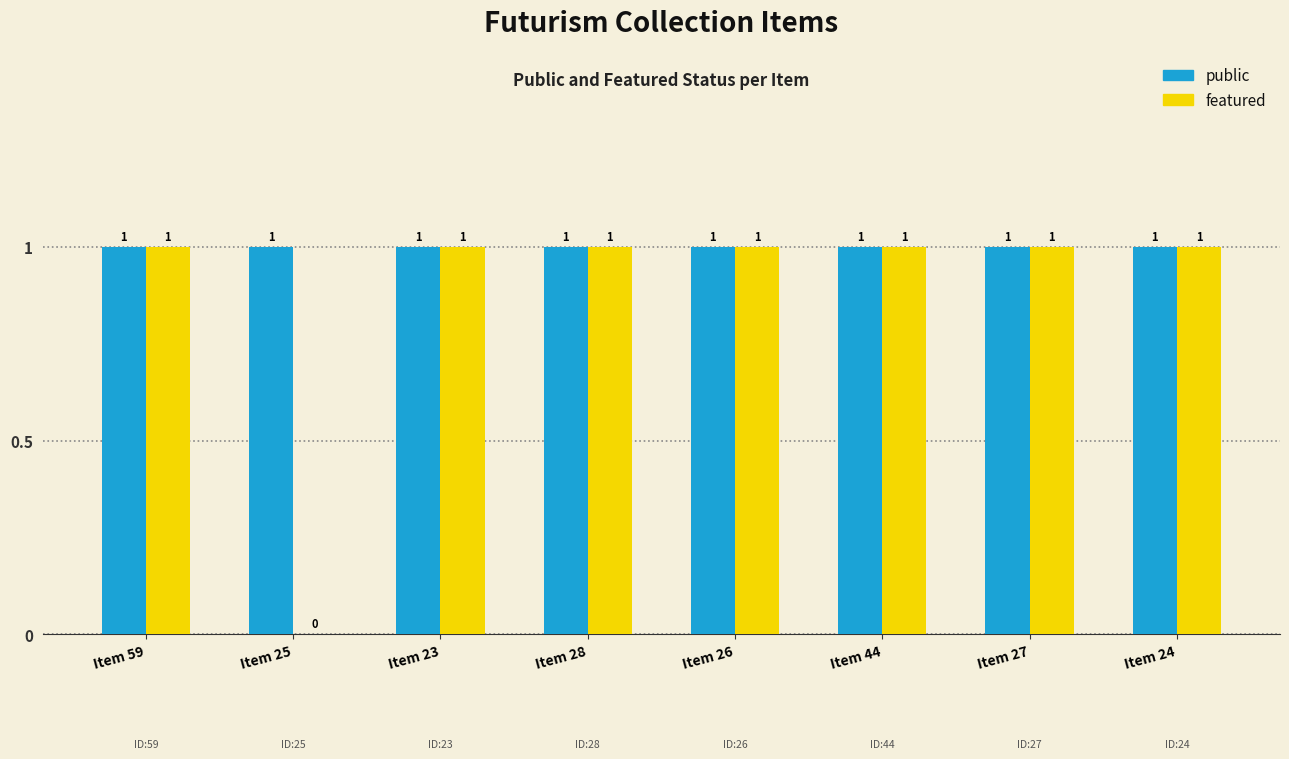

What is the sum of all featured values?

7